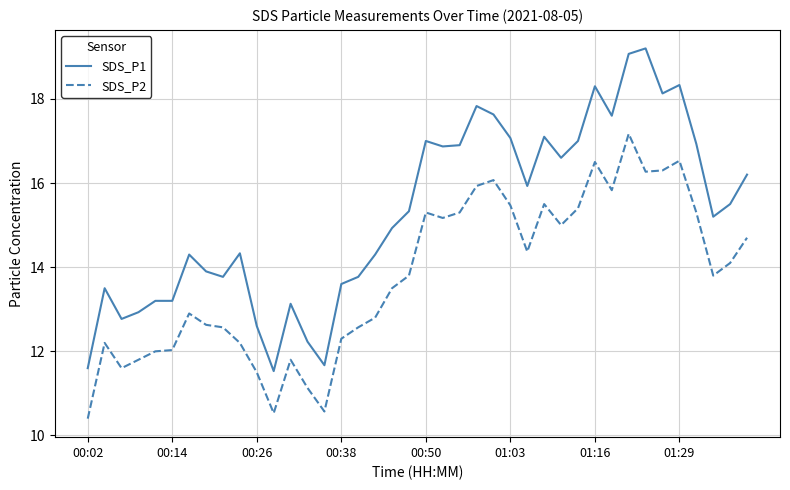

Which series has the largest total across all categories?

SDS_P1